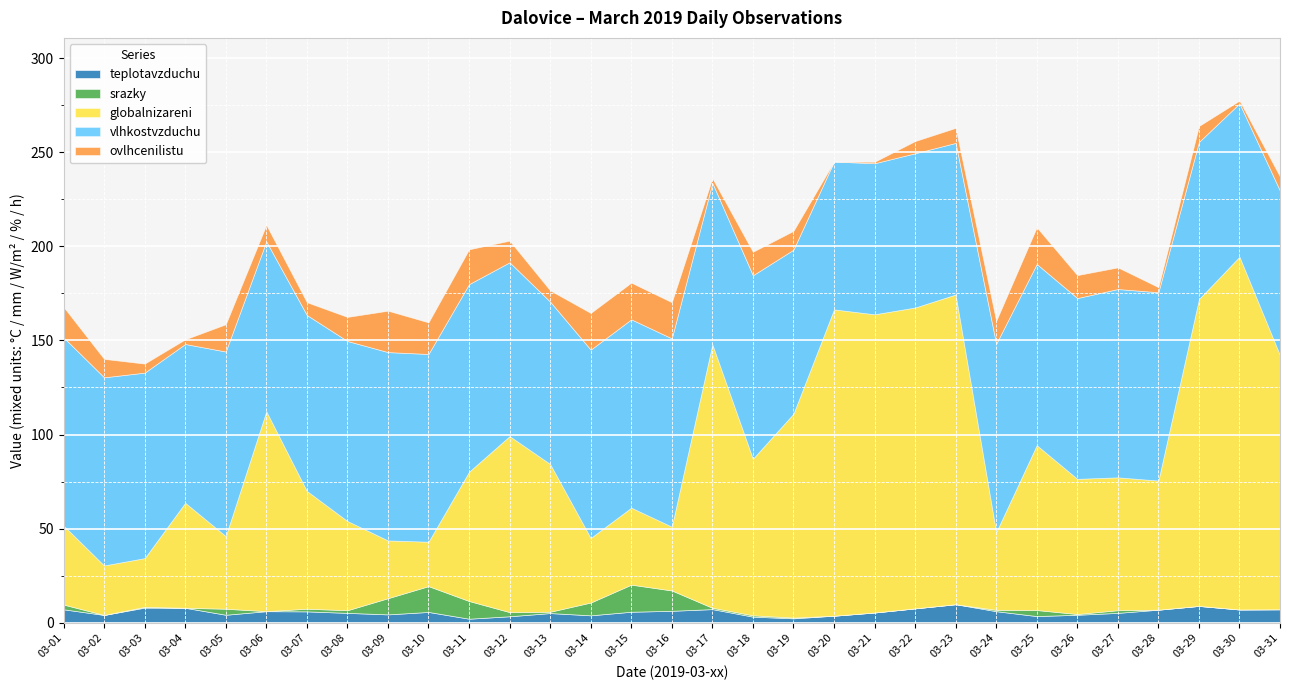

The ovlhcenilistu series shows 4.7 at 03-23. True or false?

False